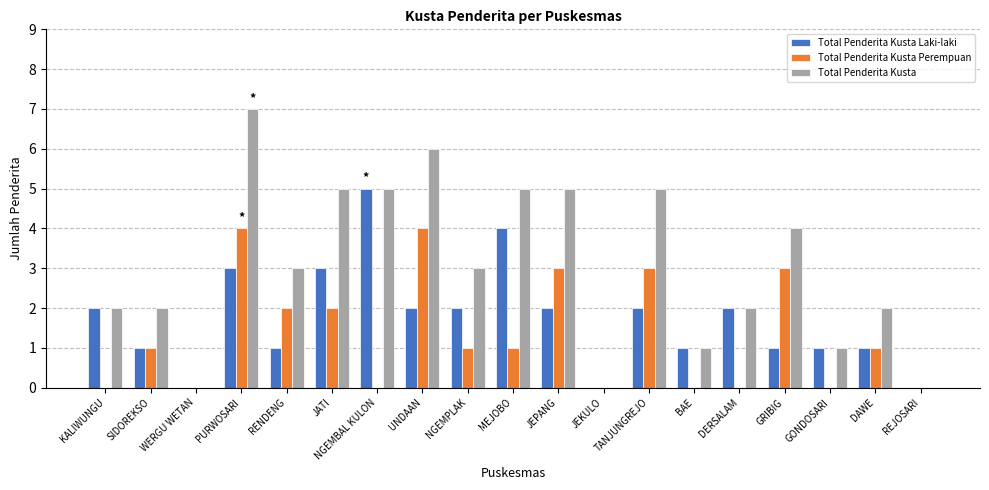

Reading left to right, transcribe all the data shown in this chart.

Total Penderita Kusta Laki-laki: KALIWUNGU=2	SIDOREKSO=1	WERGU WETAN=0	PURWOSARI=3	RENDENG=1	JATI=3	NGEMBAL KULON=5	UNDAAN=2	NGEMPLAK=2	MEJOBO=4	JEPANG=2	JEKULO=0	TANJUNGREJO=2	BAE=1	DERSALAM=2	GRIBIG=1	GONDOSARI=1	DAWE=1	REJOSARI=0
Total Penderita Kusta Perempuan: KALIWUNGU=0	SIDOREKSO=1	WERGU WETAN=0	PURWOSARI=4	RENDENG=2	JATI=2	NGEMBAL KULON=0	UNDAAN=4	NGEMPLAK=1	MEJOBO=1	JEPANG=3	JEKULO=0	TANJUNGREJO=3	BAE=0	DERSALAM=0	GRIBIG=3	GONDOSARI=0	DAWE=1	REJOSARI=0
Total Penderita Kusta: KALIWUNGU=2	SIDOREKSO=2	WERGU WETAN=0	PURWOSARI=7	RENDENG=3	JATI=5	NGEMBAL KULON=5	UNDAAN=6	NGEMPLAK=3	MEJOBO=5	JEPANG=5	JEKULO=0	TANJUNGREJO=5	BAE=1	DERSALAM=2	GRIBIG=4	GONDOSARI=1	DAWE=2	REJOSARI=0